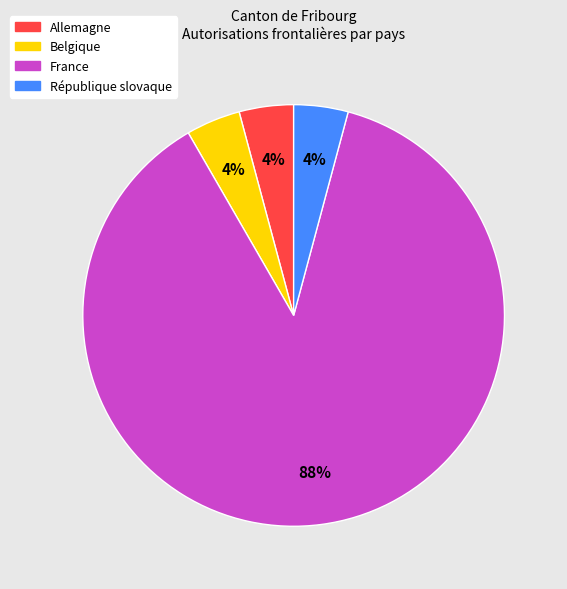

To the nearest percent, what percentage of the pie is République slovaque?

4%